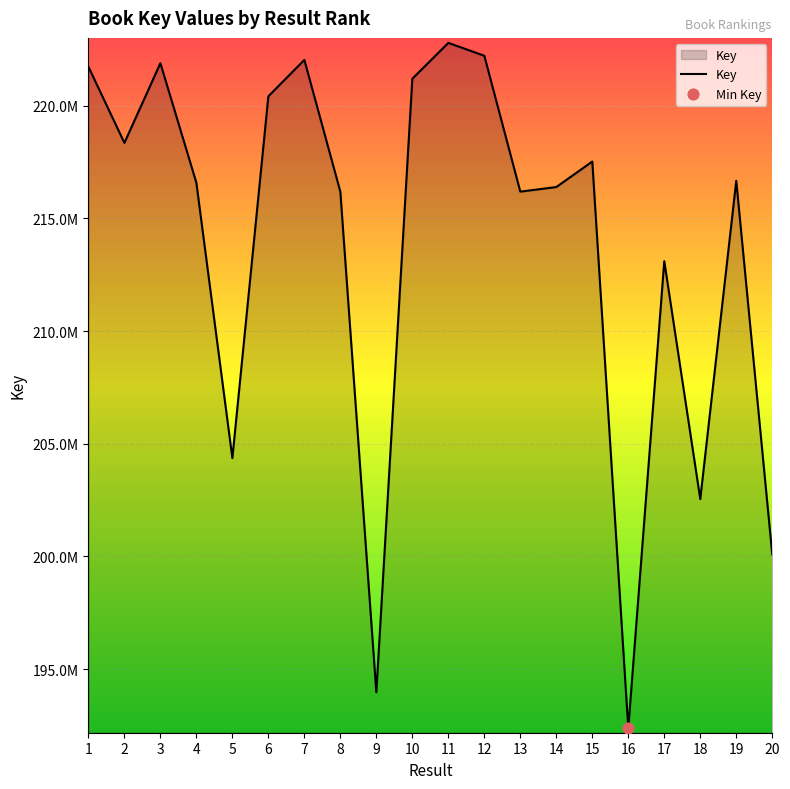

What is the ratio of the value at 11 to the value at 6?

1.0